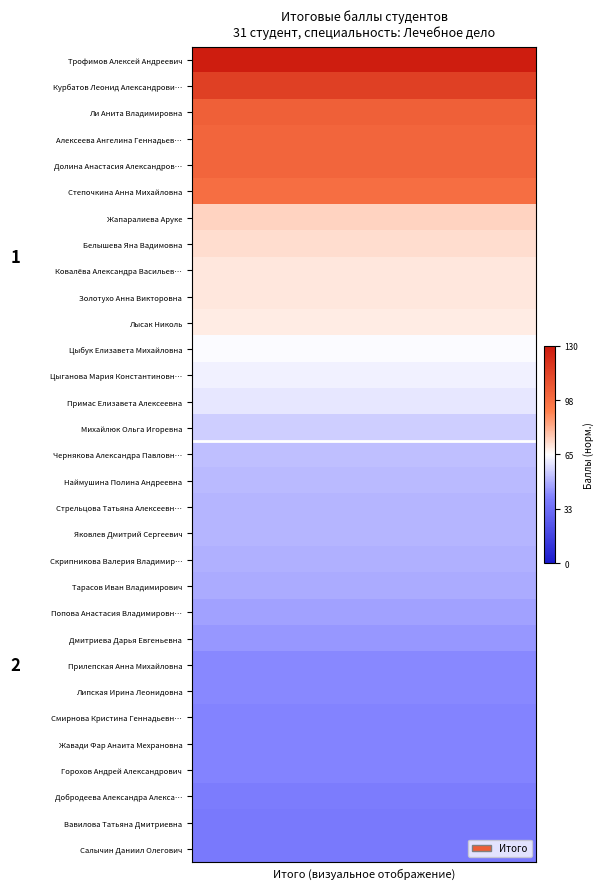

Reading left to right, list all the values displayed in this chart.

Трофимов Алексей Андреевич: 1.0	1.0	1.0	1.0	1.0	1.0	1.0	1.0	1.0	1.0	1.0	1.0	1.0	1.0	1.0	1.0	1.0	1.0	1.0	1.0
Курбатов Леонид Александрови…: 0.9	0.9	0.9	0.9	0.9	0.9	0.9	0.9	0.9	0.9	0.9	0.9	0.9	0.9	0.9	0.9	0.9	0.9	0.9	0.9
Ли Анита Владимировна: 0.8	0.8	0.8	0.8	0.8	0.8	0.8	0.8	0.8	0.8	0.8	0.8	0.8	0.8	0.8	0.8	0.8	0.8	0.8	0.8
Алексеева Ангелина Геннадьев…: 0.8	0.8	0.8	0.8	0.8	0.8	0.8	0.8	0.8	0.8	0.8	0.8	0.8	0.8	0.8	0.8	0.8	0.8	0.8	0.8
Долина Анастасия Александров…: 0.8	0.8	0.8	0.8	0.8	0.8	0.8	0.8	0.8	0.8	0.8	0.8	0.8	0.8	0.8	0.8	0.8	0.8	0.8	0.8
Степочкина Анна Михайловна: 0.7	0.7	0.7	0.7	0.7	0.7	0.7	0.7	0.7	0.7	0.7	0.7	0.7	0.7	0.7	0.7	0.7	0.7	0.7	0.7
Жапаралиева Аруке: 0.6	0.6	0.6	0.6	0.6	0.6	0.6	0.6	0.6	0.6	0.6	0.6	0.6	0.6	0.6	0.6	0.6	0.6	0.6	0.6
Белышева Яна Вадимовна: 0.6	0.6	0.6	0.6	0.6	0.6	0.6	0.6	0.6	0.6	0.6	0.6	0.6	0.6	0.6	0.6	0.6	0.6	0.6	0.6
Ковалёва Александра Васильев…: 0.5	0.5	0.5	0.5	0.5	0.5	0.5	0.5	0.5	0.5	0.5	0.5	0.5	0.5	0.5	0.5	0.5	0.5	0.5	0.5
Золотухо Анна Викторовна: 0.5	0.5	0.5	0.5	0.5	0.5	0.5	0.5	0.5	0.5	0.5	0.5	0.5	0.5	0.5	0.5	0.5	0.5	0.5	0.5
Лысак Николь: 0.5	0.5	0.5	0.5	0.5	0.5	0.5	0.5	0.5	0.5	0.5	0.5	0.5	0.5	0.5	0.5	0.5	0.5	0.5	0.5
Цыбук Елизавета Михайловна: 0.5	0.5	0.5	0.5	0.5	0.5	0.5	0.5	0.5	0.5	0.5	0.5	0.5	0.5	0.5	0.5	0.5	0.5	0.5	0.5
Цыганова Мария Константиновн…: 0.5	0.5	0.5	0.5	0.5	0.5	0.5	0.5	0.5	0.5	0.5	0.5	0.5	0.5	0.5	0.5	0.5	0.5	0.5	0.5
Примас Елизавета Алексеевна: 0.5	0.5	0.5	0.5	0.5	0.5	0.5	0.5	0.5	0.5	0.5	0.5	0.5	0.5	0.5	0.5	0.5	0.5	0.5	0.5
Михайлюк Ольга Игоревна: 0.4	0.4	0.4	0.4	0.4	0.4	0.4	0.4	0.4	0.4	0.4	0.4	0.4	0.4	0.4	0.4	0.4	0.4	0.4	0.4
Чернякова Александра Павловн…: 0.4	0.4	0.4	0.4	0.4	0.4	0.4	0.4	0.4	0.4	0.4	0.4	0.4	0.4	0.4	0.4	0.4	0.4	0.4	0.4
Наймушина Полина Андреевна: 0.4	0.4	0.4	0.4	0.4	0.4	0.4	0.4	0.4	0.4	0.4	0.4	0.4	0.4	0.4	0.4	0.4	0.4	0.4	0.4
Стрельцова Татьяна Алексеевн…: 0.4	0.4	0.4	0.4	0.4	0.4	0.4	0.4	0.4	0.4	0.4	0.4	0.4	0.4	0.4	0.4	0.4	0.4	0.4	0.4
Яковлев Дмитрий Сергеевич: 0.4	0.4	0.4	0.4	0.4	0.4	0.4	0.4	0.4	0.4	0.4	0.4	0.4	0.4	0.4	0.4	0.4	0.4	0.4	0.4
Скрипникова Валерия Владимир…: 0.4	0.4	0.4	0.4	0.4	0.4	0.4	0.4	0.4	0.4	0.4	0.4	0.4	0.4	0.4	0.4	0.4	0.4	0.4	0.4
Тарасов Иван Владимирович: 0.4	0.4	0.4	0.4	0.4	0.4	0.4	0.4	0.4	0.4	0.4	0.4	0.4	0.4	0.4	0.4	0.4	0.4	0.4	0.4
Попова Анастасия Владимировн…: 0.4	0.4	0.4	0.4	0.4	0.4	0.4	0.4	0.4	0.4	0.4	0.4	0.4	0.4	0.4	0.4	0.4	0.4	0.4	0.4
Дмитриева Дарья Евгеньевна: 0.3	0.3	0.3	0.3	0.3	0.3	0.3	0.3	0.3	0.3	0.3	0.3	0.3	0.3	0.3	0.3	0.3	0.3	0.3	0.3
Прилепская Анна Михайловна: 0.3	0.3	0.3	0.3	0.3	0.3	0.3	0.3	0.3	0.3	0.3	0.3	0.3	0.3	0.3	0.3	0.3	0.3	0.3	0.3
Липская Ирина Леонидовна: 0.3	0.3	0.3	0.3	0.3	0.3	0.3	0.3	0.3	0.3	0.3	0.3	0.3	0.3	0.3	0.3	0.3	0.3	0.3	0.3
Смирнова Кристина Геннадьевн…: 0.3	0.3	0.3	0.3	0.3	0.3	0.3	0.3	0.3	0.3	0.3	0.3	0.3	0.3	0.3	0.3	0.3	0.3	0.3	0.3
Жавади Фар Анаита Мехрановна: 0.3	0.3	0.3	0.3	0.3	0.3	0.3	0.3	0.3	0.3	0.3	0.3	0.3	0.3	0.3	0.3	0.3	0.3	0.3	0.3
Горохов Андрей Александрович: 0.3	0.3	0.3	0.3	0.3	0.3	0.3	0.3	0.3	0.3	0.3	0.3	0.3	0.3	0.3	0.3	0.3	0.3	0.3	0.3
Добродеева Александра Алекса…: 0.3	0.3	0.3	0.3	0.3	0.3	0.3	0.3	0.3	0.3	0.3	0.3	0.3	0.3	0.3	0.3	0.3	0.3	0.3	0.3
Вавилова Татьяна Дмитриевна: 0.3	0.3	0.3	0.3	0.3	0.3	0.3	0.3	0.3	0.3	0.3	0.3	0.3	0.3	0.3	0.3	0.3	0.3	0.3	0.3
Салычин Даниил Олегович: 0.3	0.3	0.3	0.3	0.3	0.3	0.3	0.3	0.3	0.3	0.3	0.3	0.3	0.3	0.3	0.3	0.3	0.3	0.3	0.3